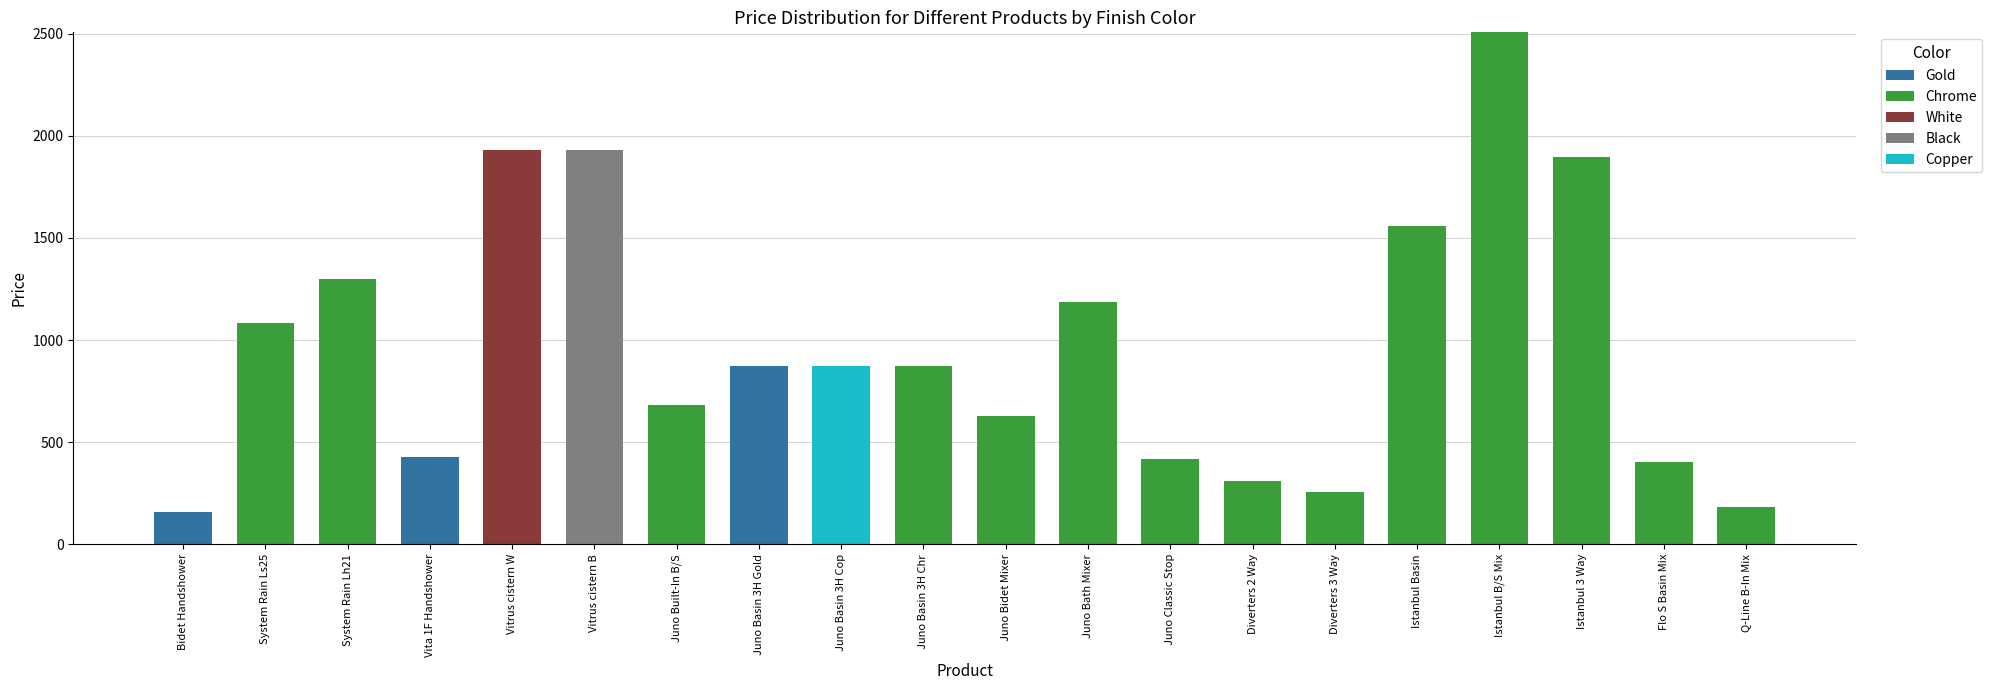

At which category is the sum across all series the highest?

Istanbul B/S Mix